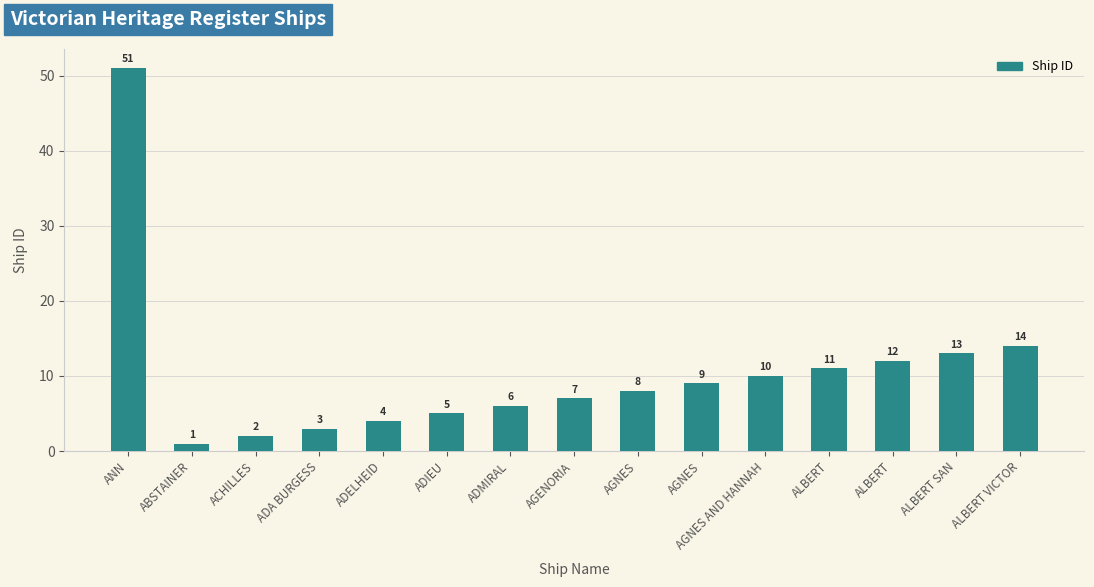

Approximately how many times larger is the value at ADELHEID compared to AGENORIA?

0.6